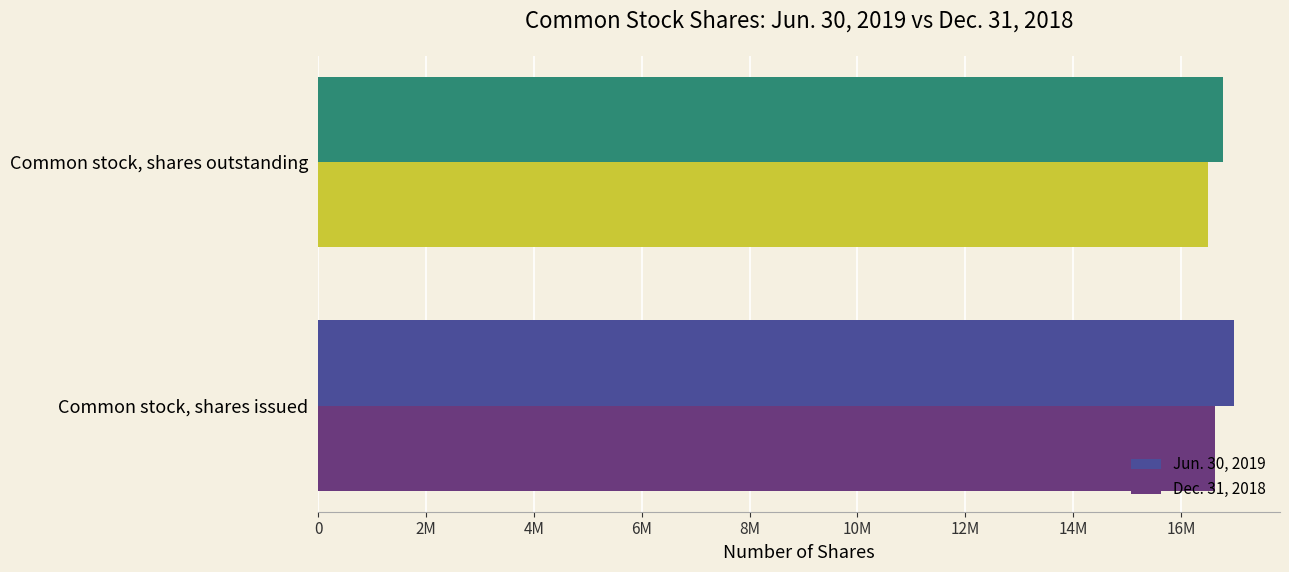

Which series has the largest total across all categories?

Jun. 30, 2019